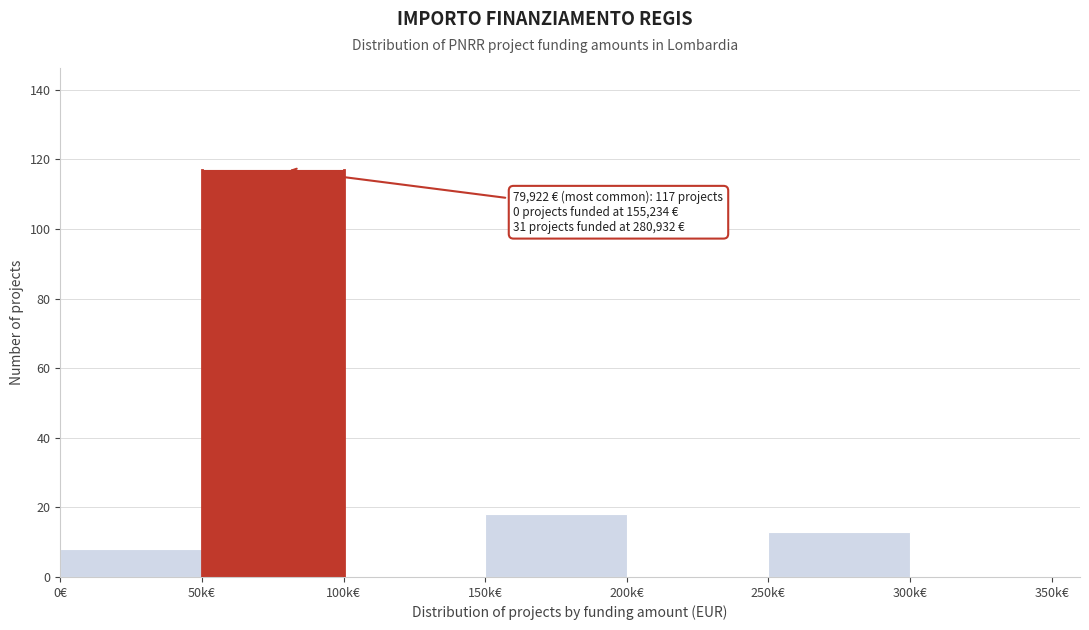

Reading left to right, extract all data points from this chart.

0€=8	50k€=117	100k€=0	150k€=18	200k€=0	250k€=13	300k€=0